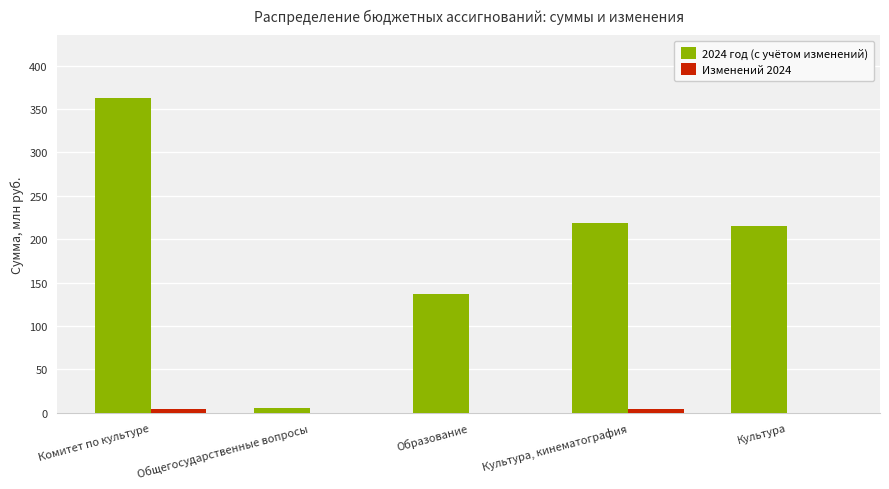

Is it true that 2024 год (с учётом изменений) equals 137.2 at Образование?

True